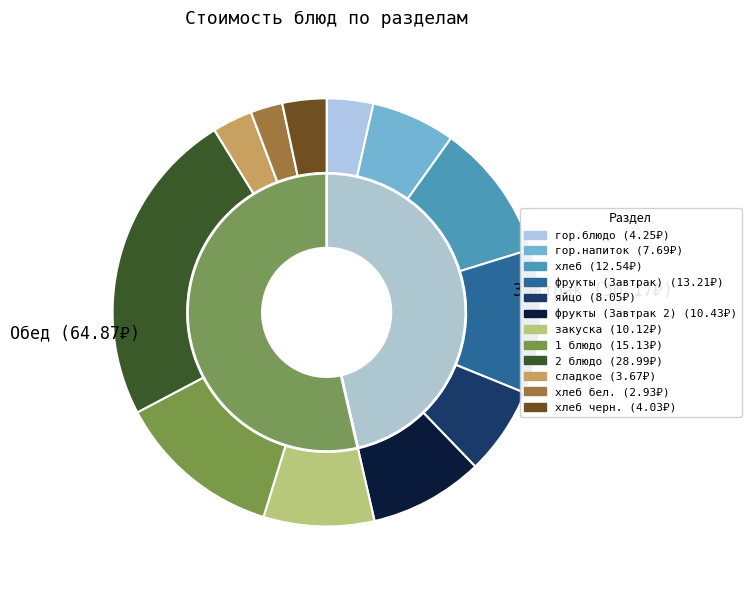

What percentage is the хлеб черн. slice, to the nearest percent?

3%